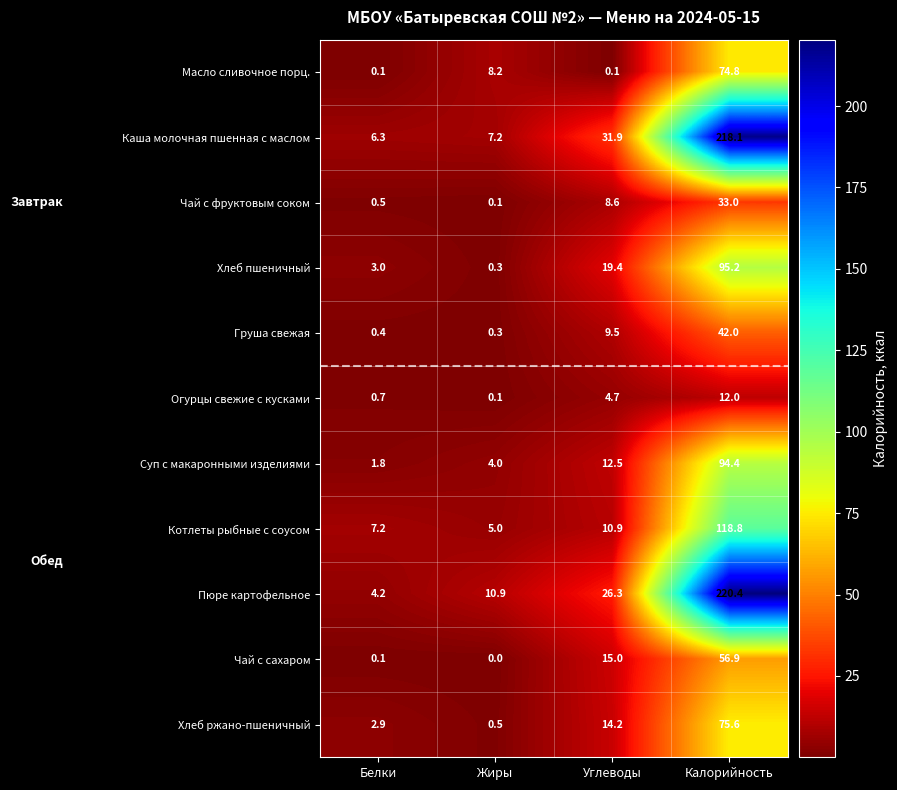

List the series in order of their peak value, highest first.

Пюре картофельное, Каша молочная пшенная с маслом, Котлеты рыбные с соусом, Хлеб пшеничный, Суп с макаронными изделиями, Хлеб ржано-пшеничный, Масло сливочное порц., Чай с сахаром, Груша свежая, Чай с фруктовым соком, Огурцы свежие с кусками